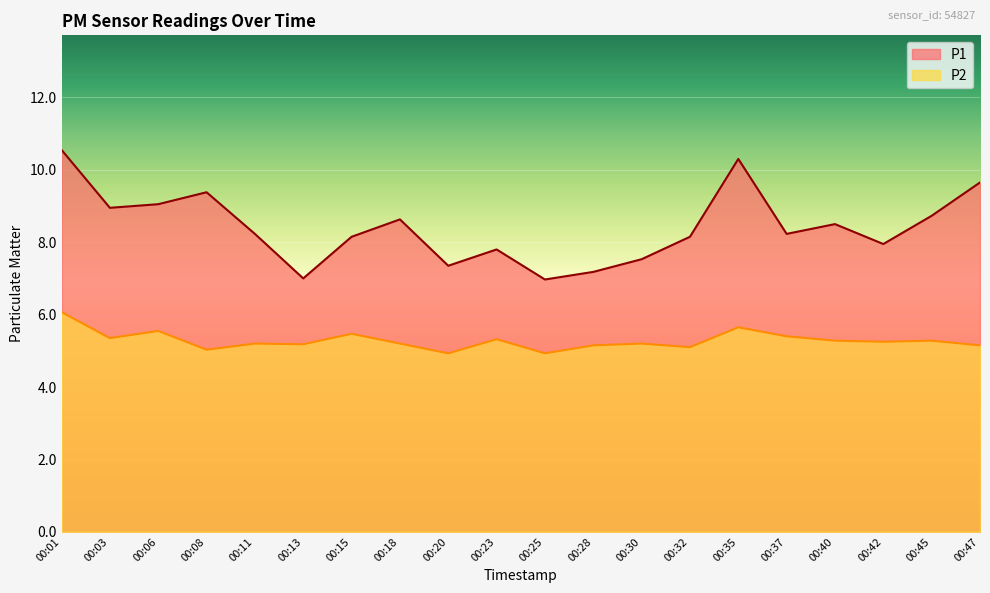

Reading right to left, transcribe all the data shown in this chart.

P1: 00:47=9.7	00:45=8.7	00:42=8.0	00:40=8.5	00:37=8.2	00:35=10.3	00:32=8.2	00:30=7.5	00:28=7.2	00:25=7.0	00:23=7.8	00:20=7.3	00:18=8.6	00:15=8.2	00:13=7.0	00:11=8.2	00:08=9.4	00:06=9.1	00:03=8.9	00:01=10.6
P2: 00:47=5.2	00:45=5.3	00:42=5.2	00:40=5.3	00:37=5.4	00:35=5.7	00:32=5.1	00:30=5.2	00:28=5.2	00:25=4.9	00:23=5.3	00:20=4.9	00:18=5.2	00:15=5.5	00:13=5.2	00:11=5.2	00:08=5.0	00:06=5.5	00:03=5.3	00:01=6.1